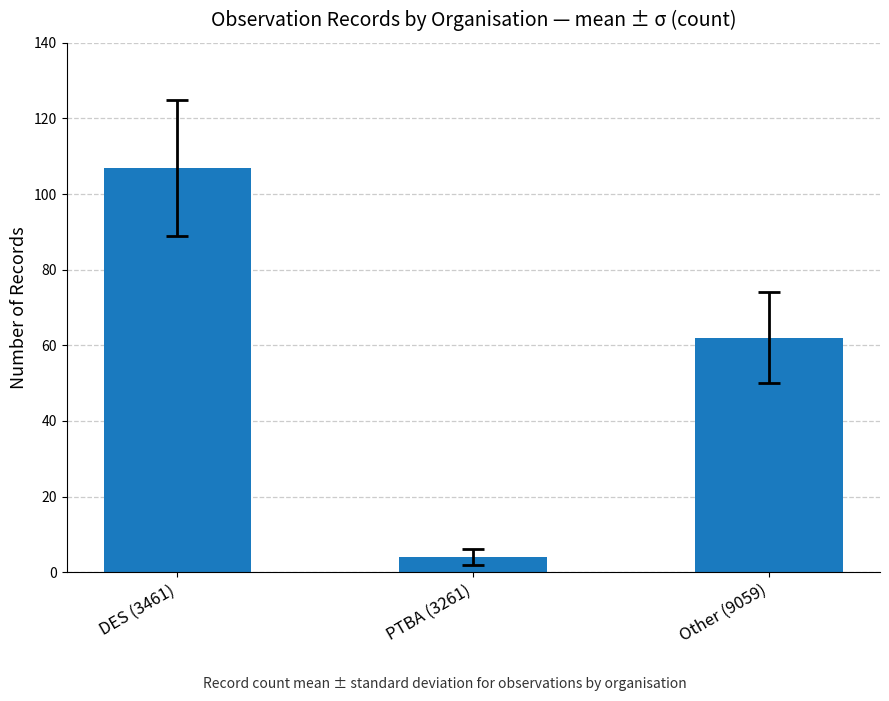

What position from the right is DES (3461)?

3